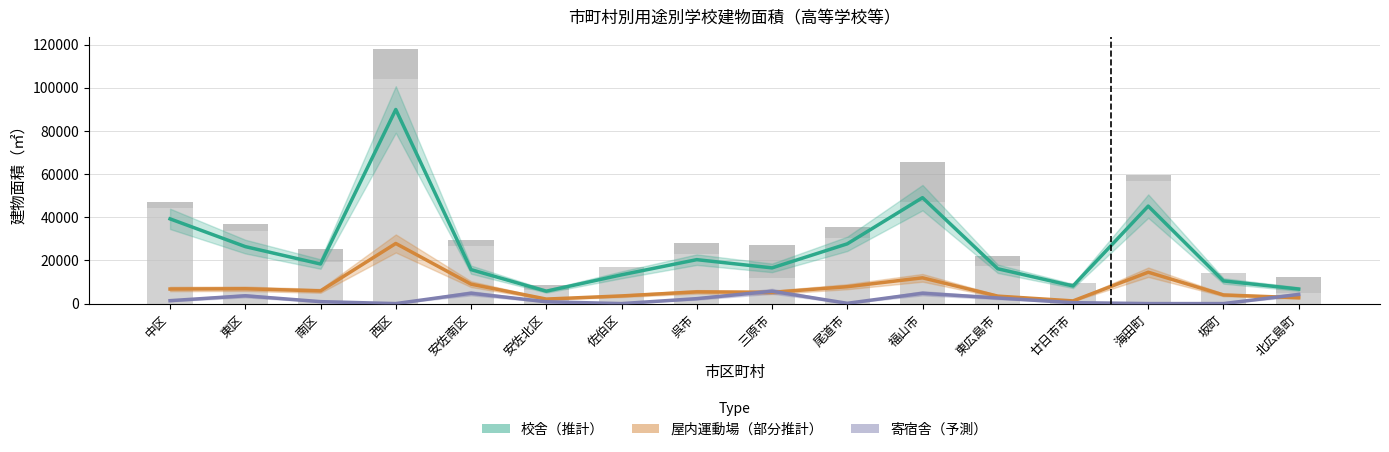

What is the value of the 鉄骨造・その他 bar at the 3rd from the left?

5627